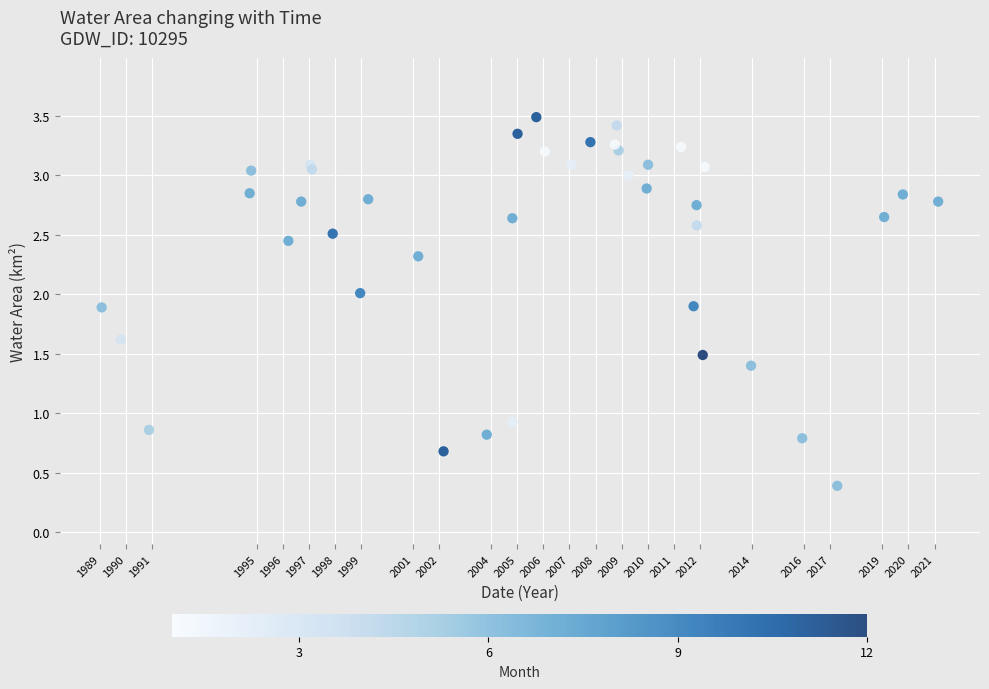

What Y value in the scatter plot is closest to 1?

0.9